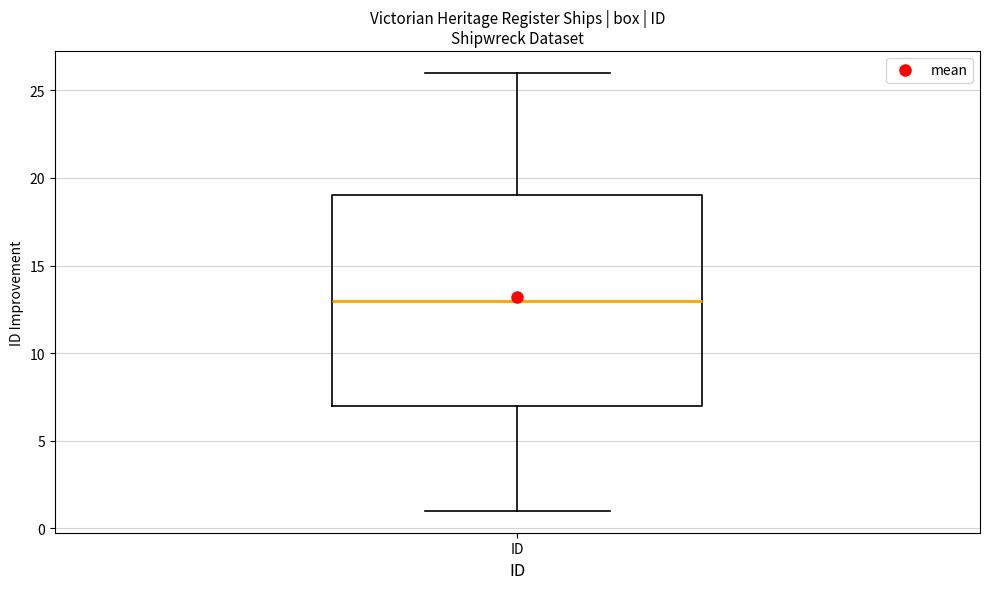

Read this box plot against the y-axis: the position of the median line, the range covered by the box, and the ends of both whiskers. The values are not printed on the chart, so give them approximately, as read against the axis.

median 13, box 7 to 19, whiskers 1 to 26